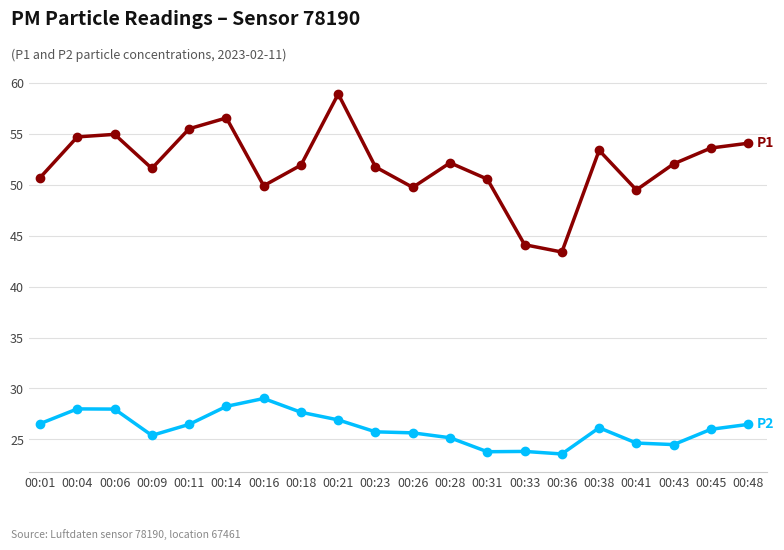

What is the total value across all series at 00:31?

74.3